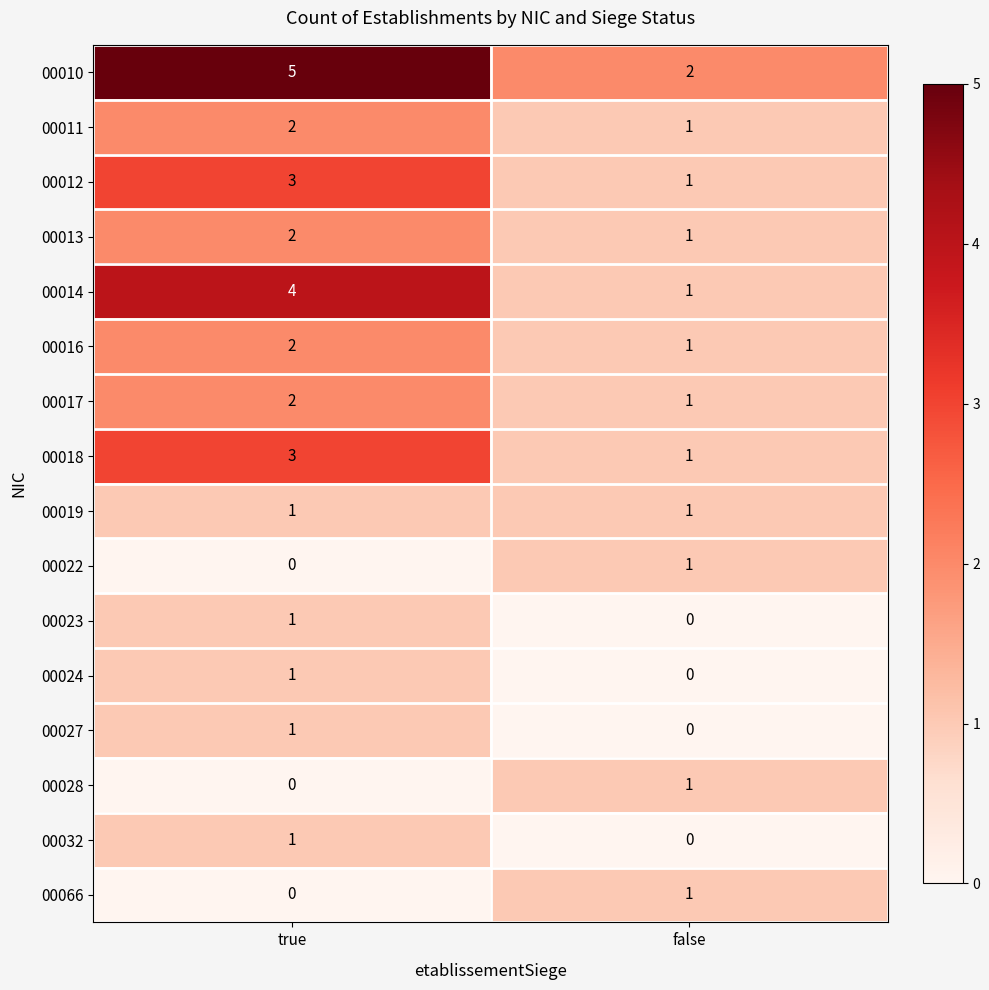

Which category has the lowest value in the 00027 series?

false